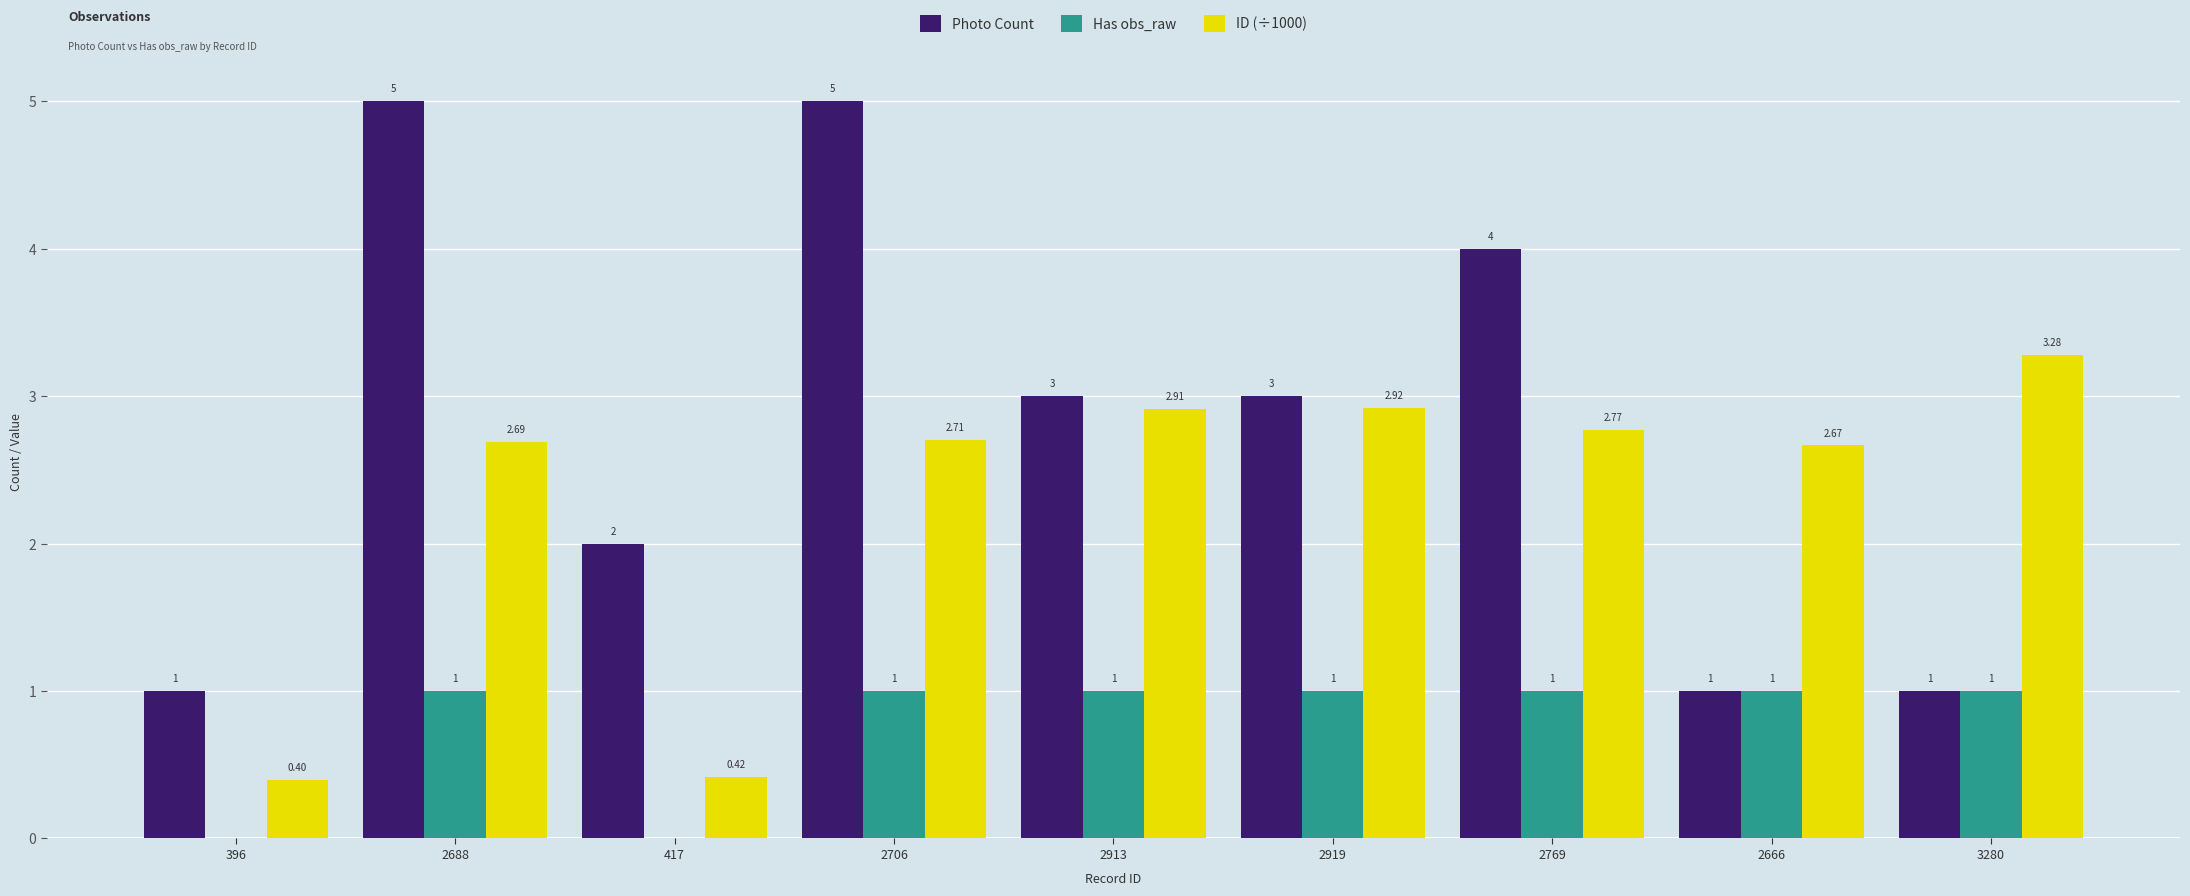

Which series has the largest range (max minus min)?

Photo Count